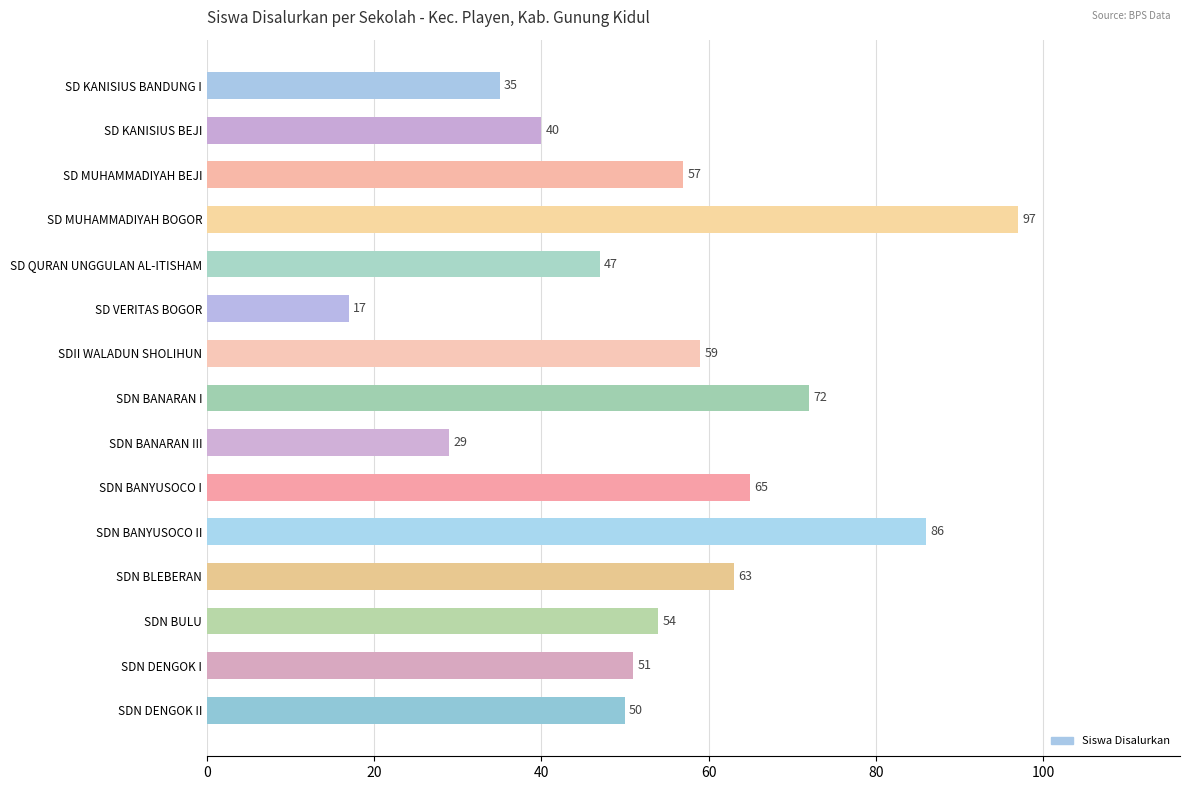

How many data points are less than 54?

7